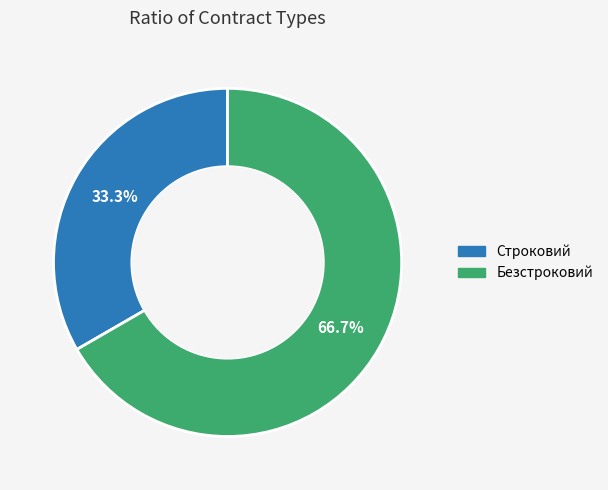

Which slice is the largest?

Безстроковий